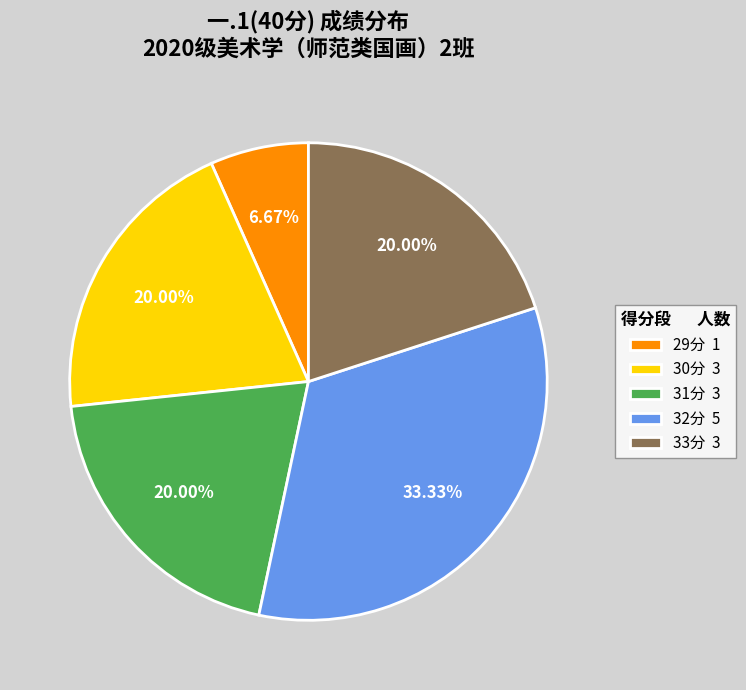

Is there a majority slice in this chart?

No